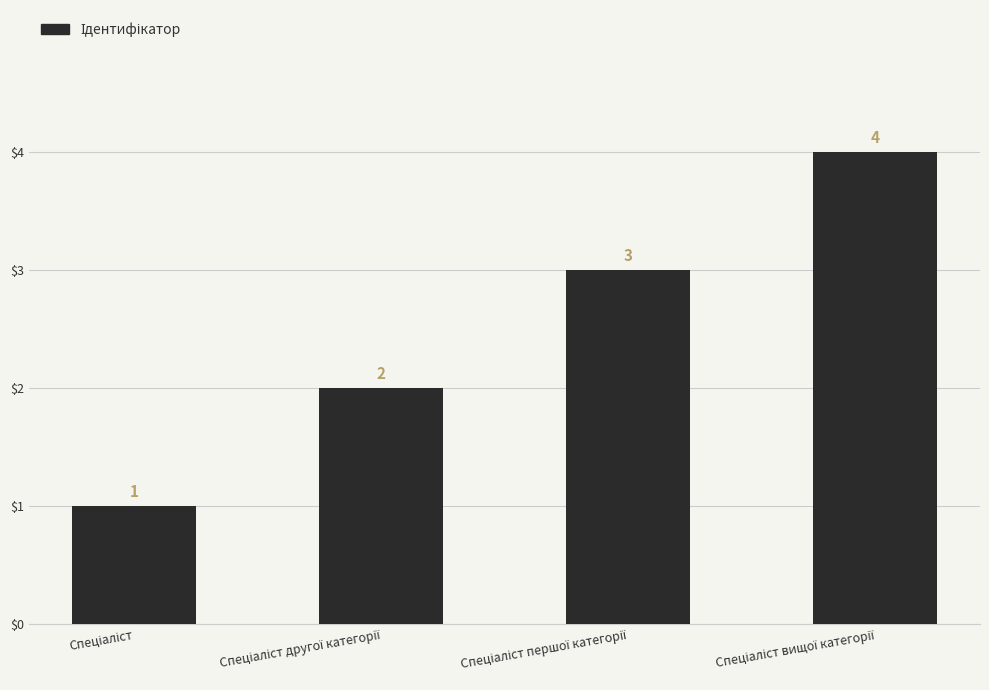

Count the values in the range 2 to 4.

3